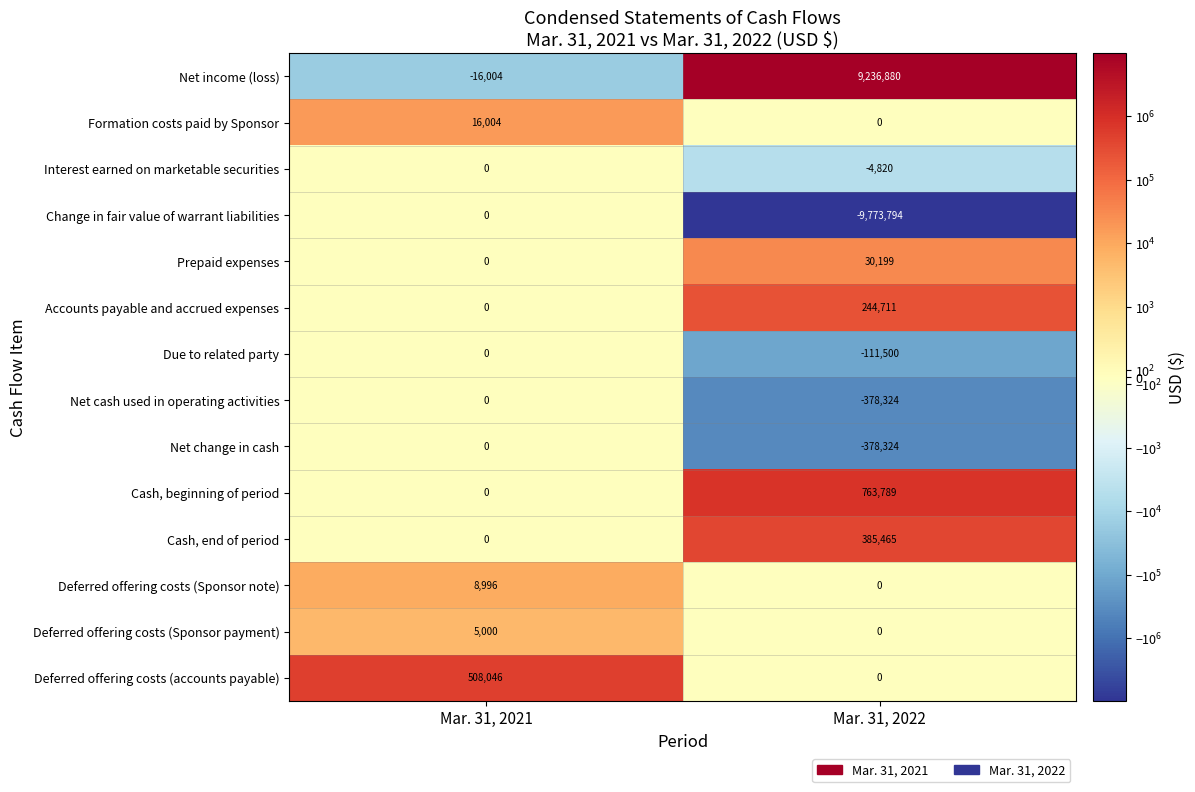

Reading left to right, list all the values displayed in this chart.

Net income (loss): Mar. 31, 2021=-16004	Mar. 31, 2022=9236880
Formation costs paid by Sponsor: Mar. 31, 2021=16004	Mar. 31, 2022=0
Interest earned on marketable securities: Mar. 31, 2021=0	Mar. 31, 2022=-4820
Change in fair value of warrant liabilities: Mar. 31, 2021=0	Mar. 31, 2022=-9773794
Prepaid expenses: Mar. 31, 2021=0	Mar. 31, 2022=30199
Accounts payable and accrued expenses: Mar. 31, 2021=0	Mar. 31, 2022=244711
Due to related party: Mar. 31, 2021=0	Mar. 31, 2022=-111500
Net cash used in operating activities: Mar. 31, 2021=0	Mar. 31, 2022=-378324
Net change in cash: Mar. 31, 2021=0	Mar. 31, 2022=-378324
Cash, beginning of period: Mar. 31, 2021=0	Mar. 31, 2022=763789
Cash, end of period: Mar. 31, 2021=0	Mar. 31, 2022=385465
Deferred offering costs (Sponsor note): Mar. 31, 2021=8996	Mar. 31, 2022=0
Deferred offering costs (Sponsor payment): Mar. 31, 2021=5000	Mar. 31, 2022=0
Deferred offering costs (accounts payable): Mar. 31, 2021=508046	Mar. 31, 2022=0